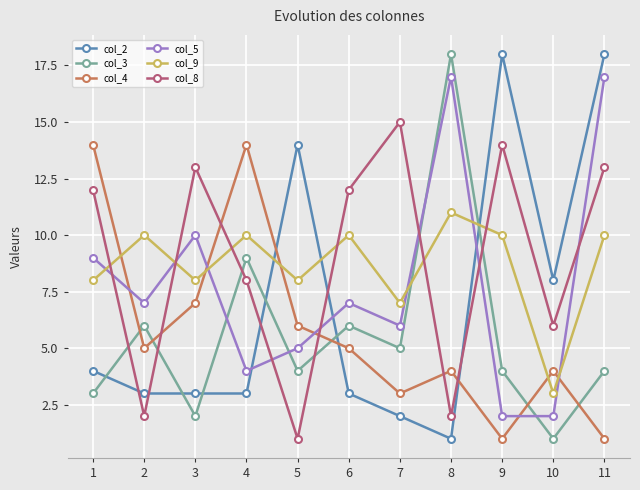

What is the greatest value displayed?

18